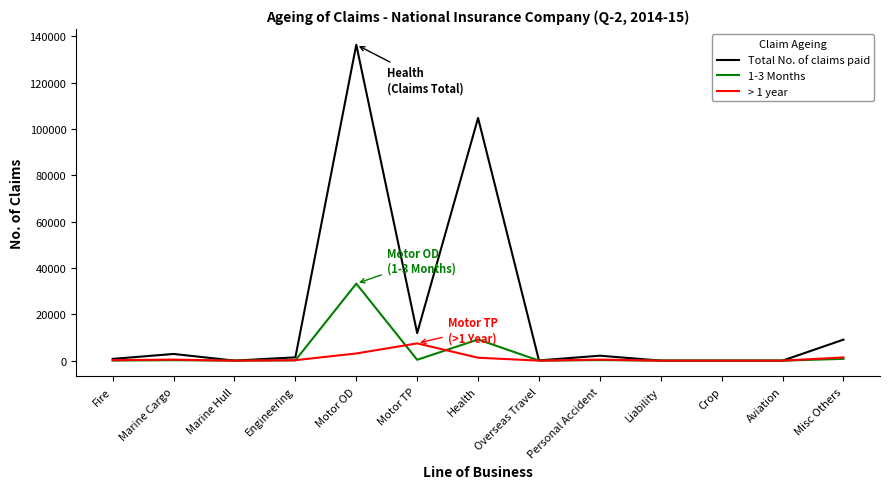

What is the spread (max minus min) of values at Misc Others?

8288.2